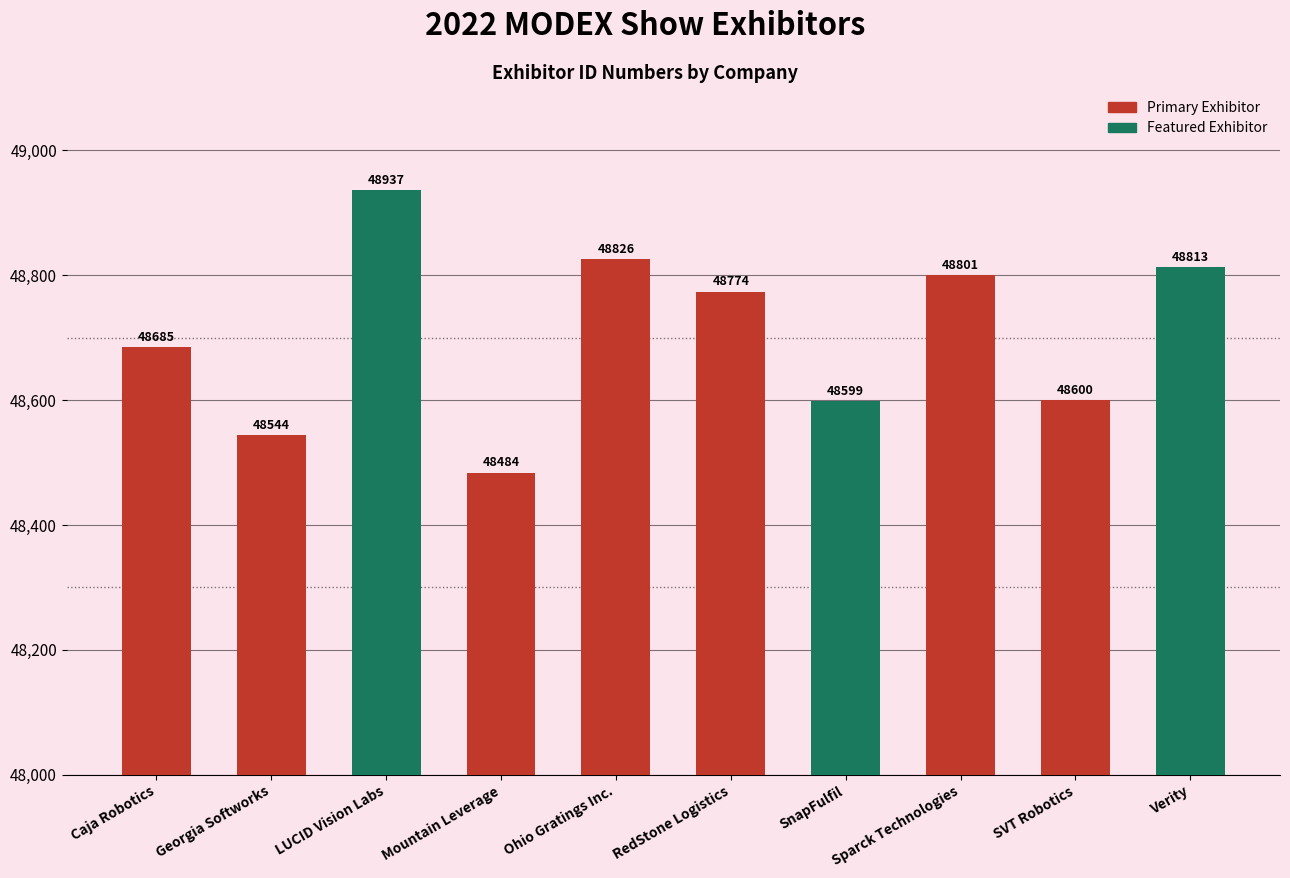

The value at Mountain Leverage is 48484. True or false?

True